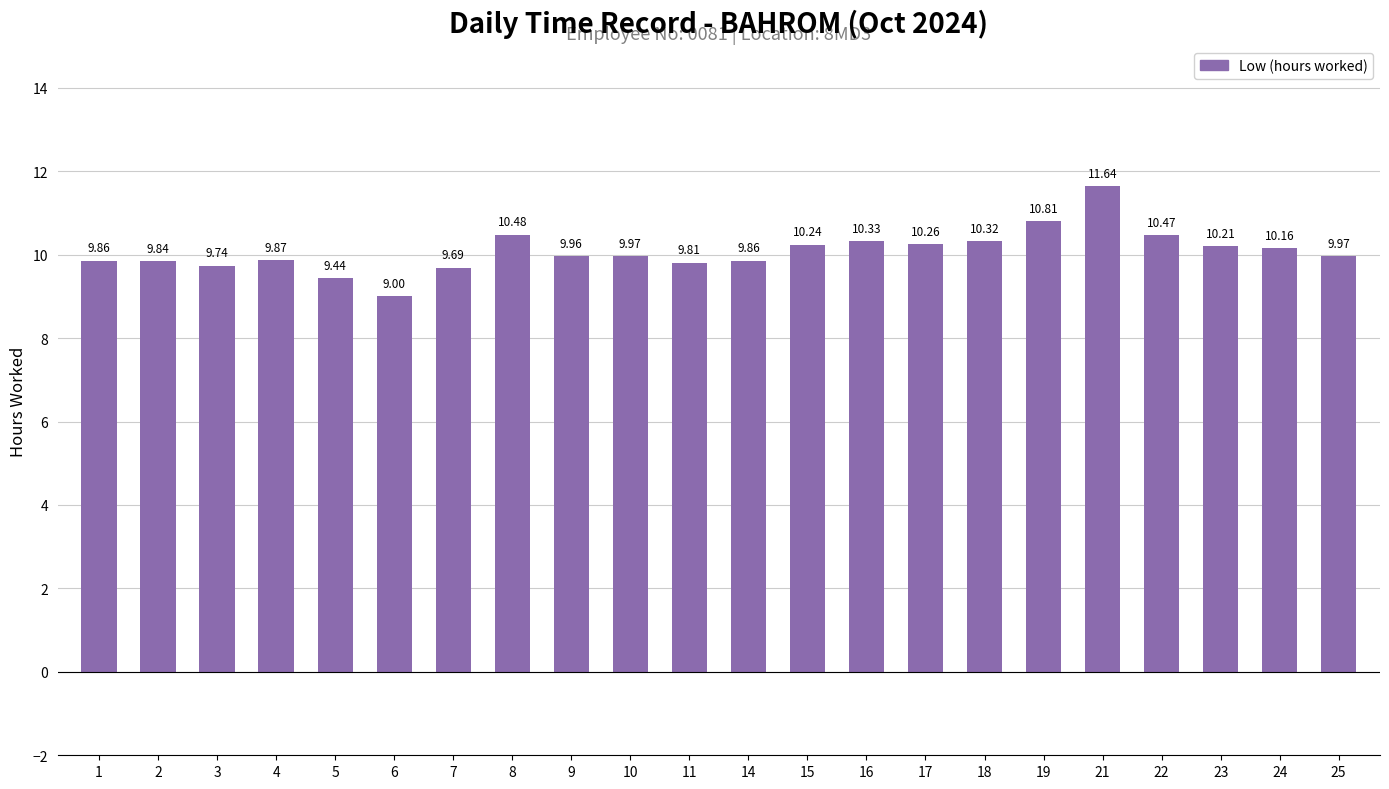

Which category has the highest value across all series?

21